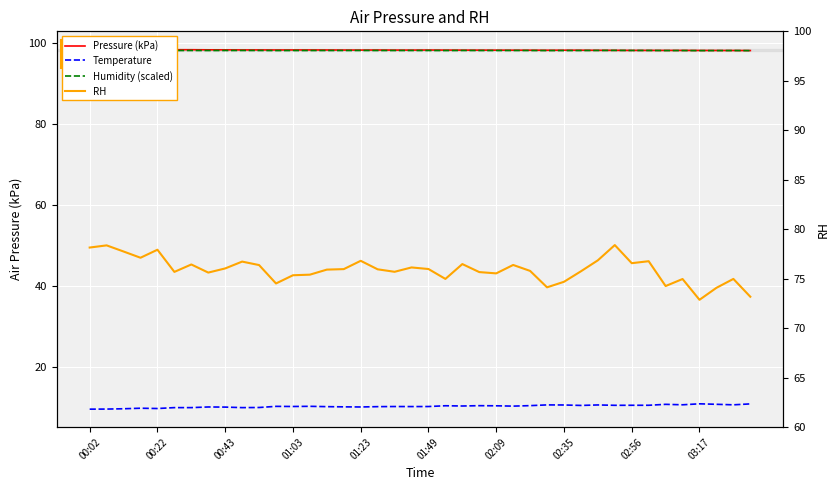

True or false: Temperature (°C) has a value of 15.6 at 02:09.

False